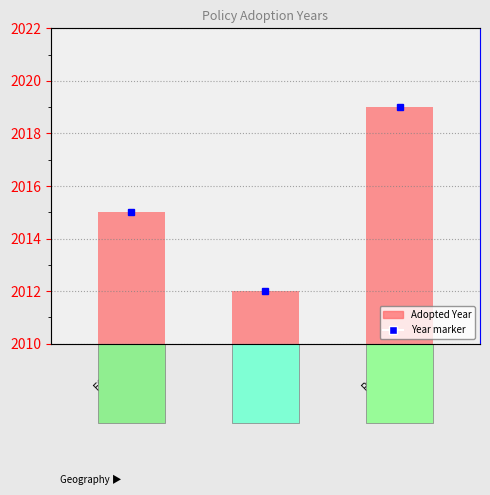

At which category does the chart reach its minimum across all series?

Jordan